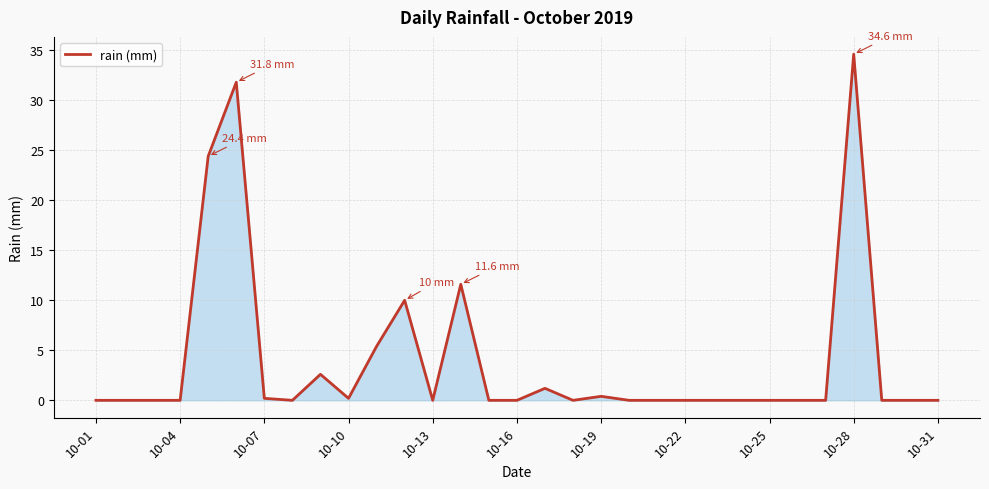

What is the maximum value shown in the chart?

34.6